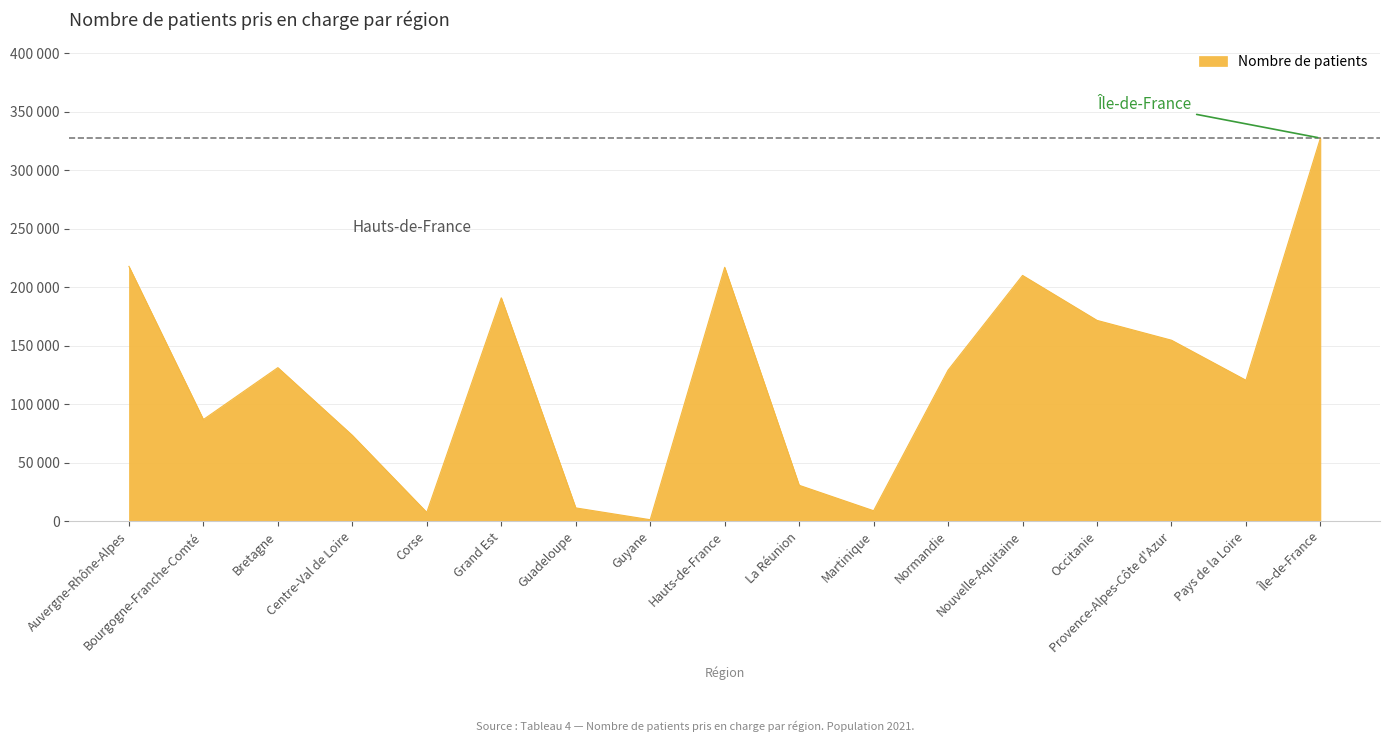

Reading left to right, list all the values displayed in this chart.

217844	86917	131288	73408	7532	190967	11383	1276	217039	30721	8939	129146	210115	171692	154734	120506	327516